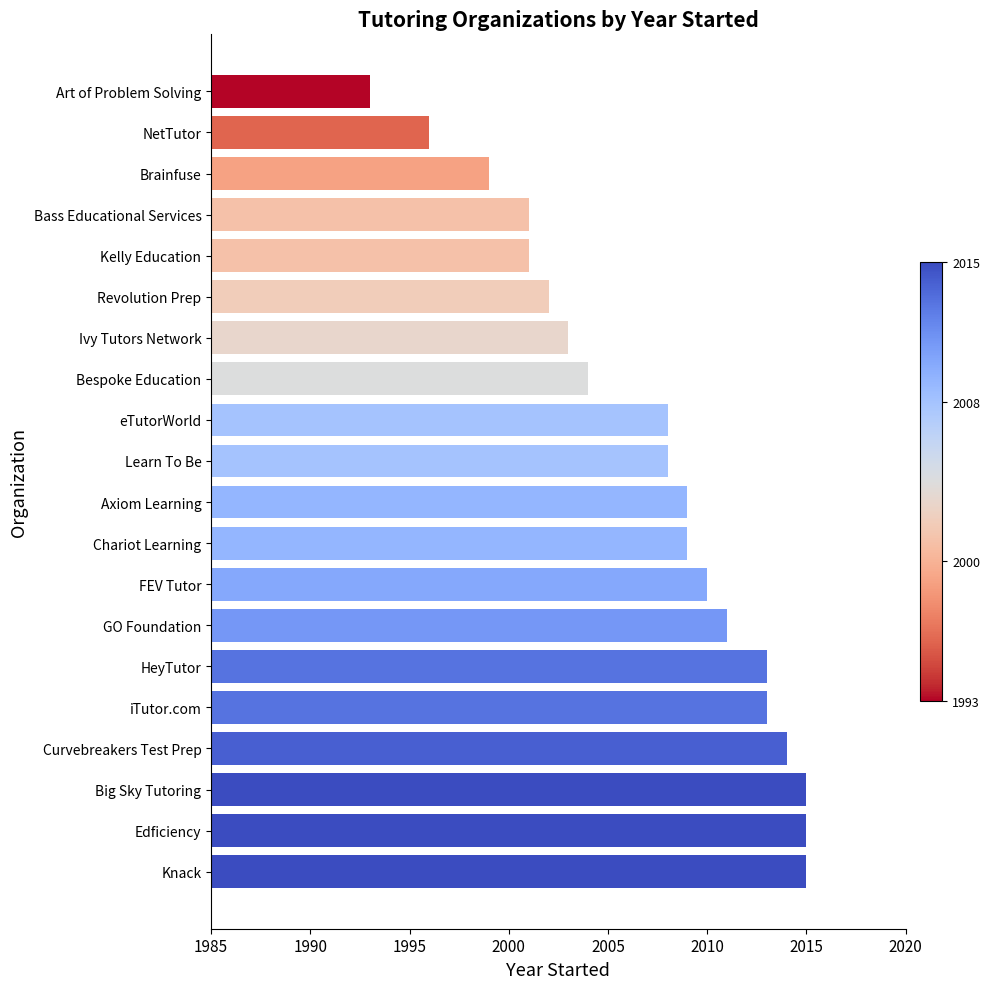

Does the chart contain stacked bars?

No